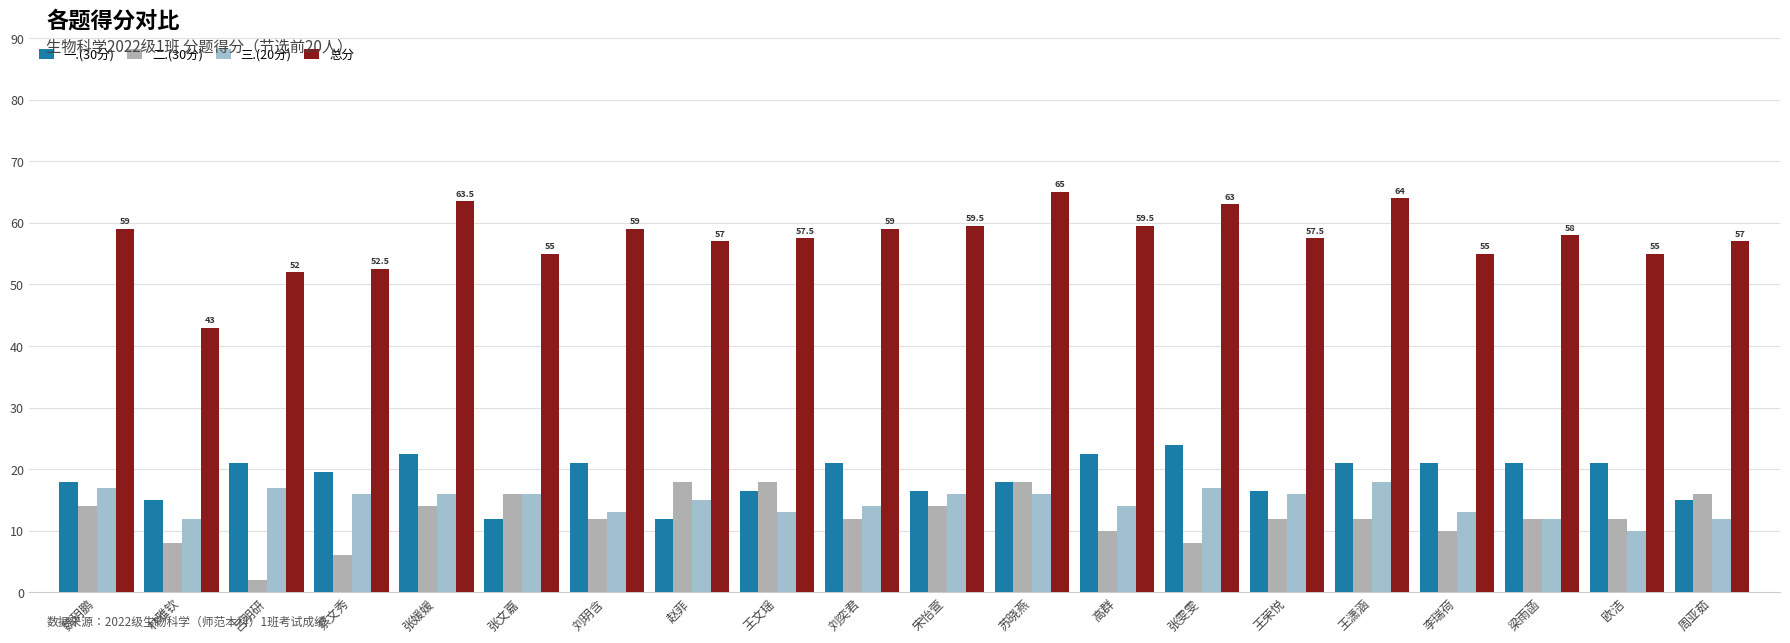

What is the label of the 10th bar from the left?

刘奕君